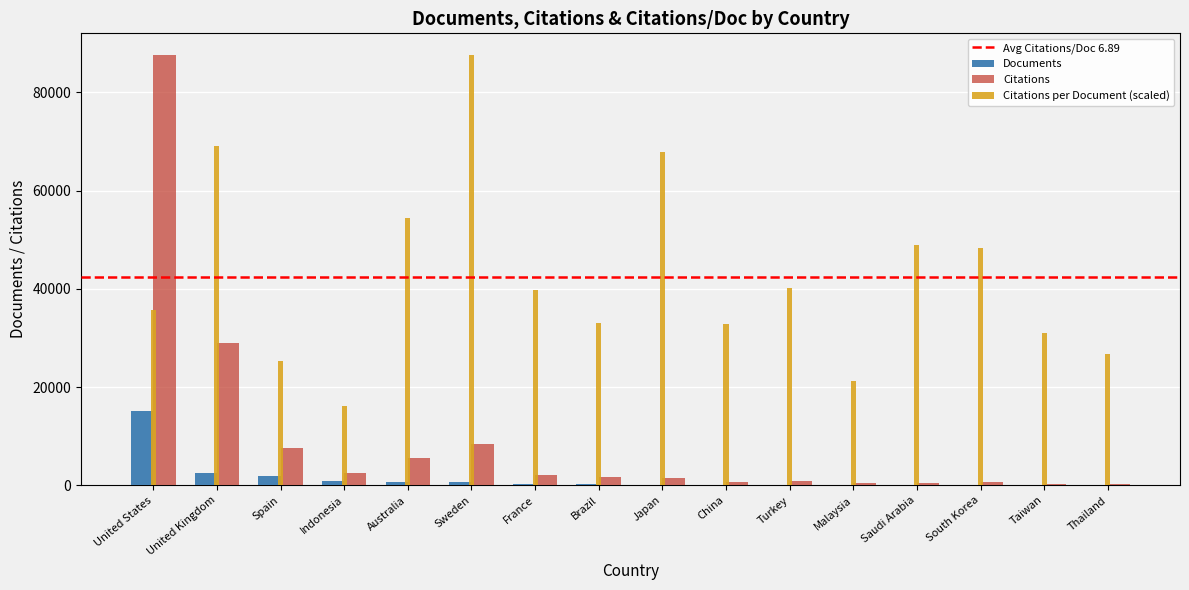

The value of Citations at Saudi Arabia is 501.0. True or false?

True